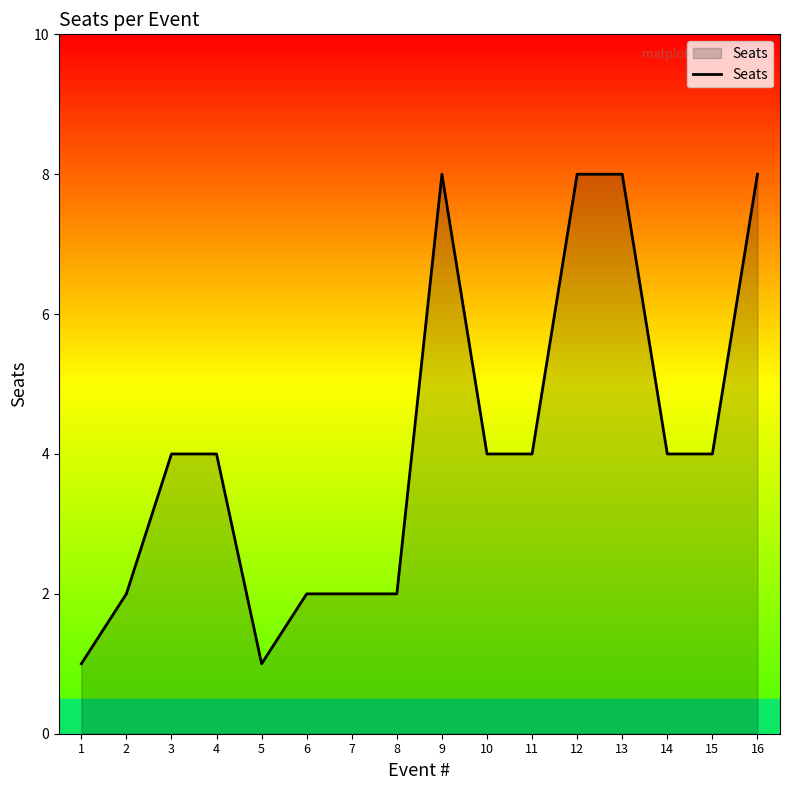

Read the value at 5.

1